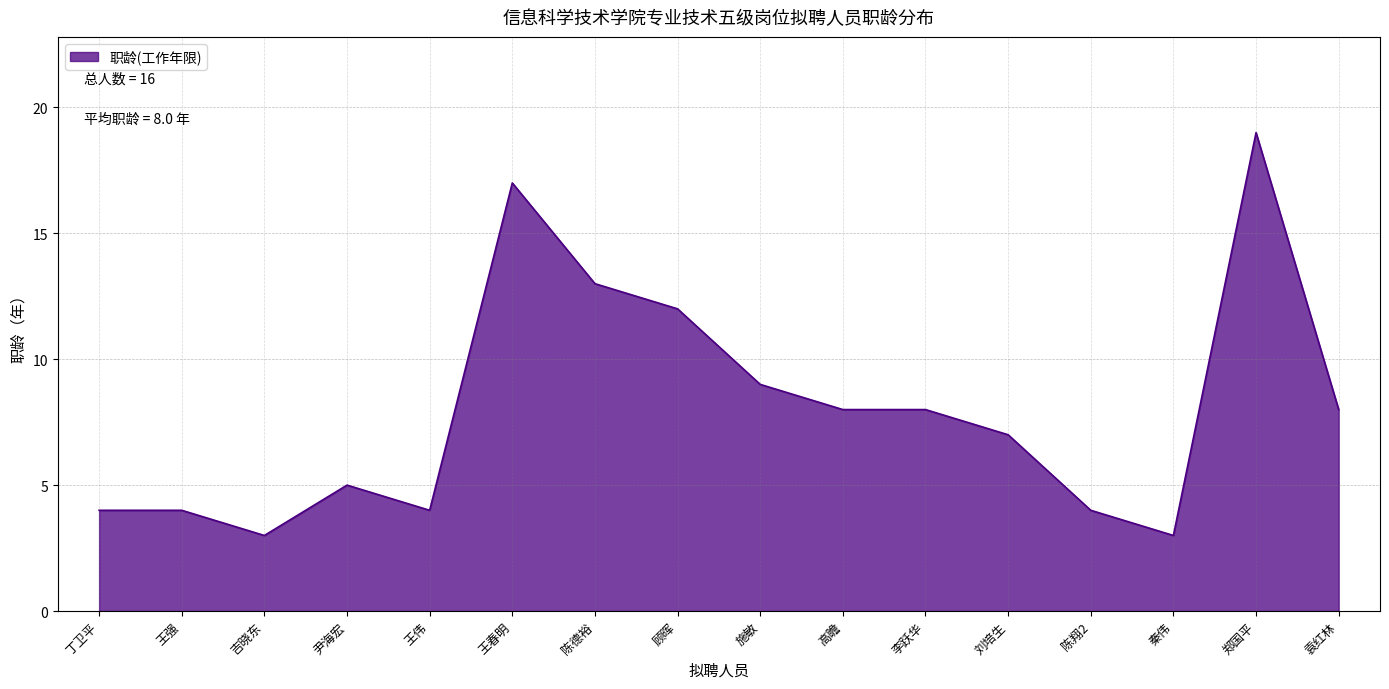

What is the change in value from 陈德裕 to 刘培生?

-6